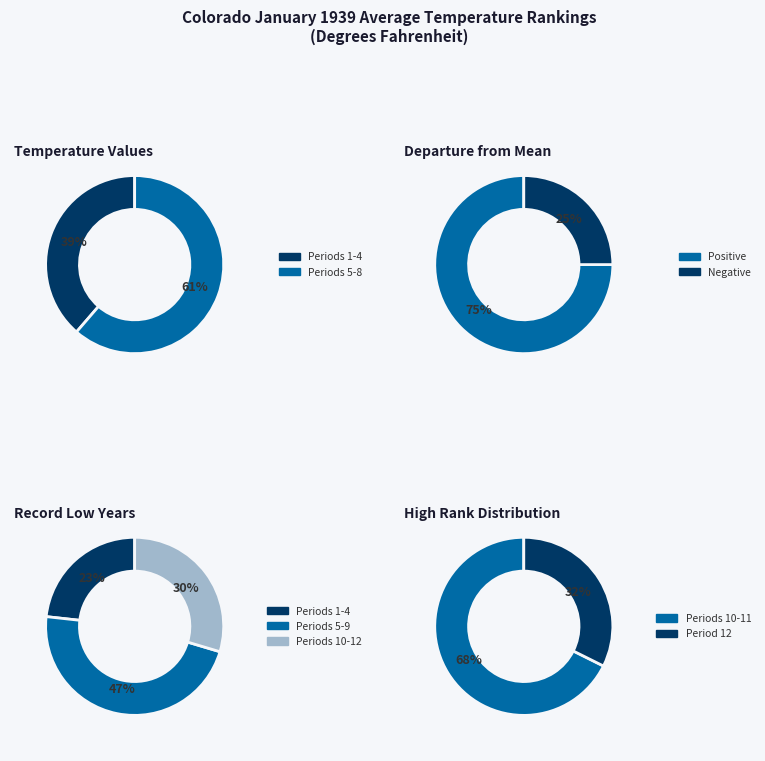

Is 9 the majority of the pie?

No